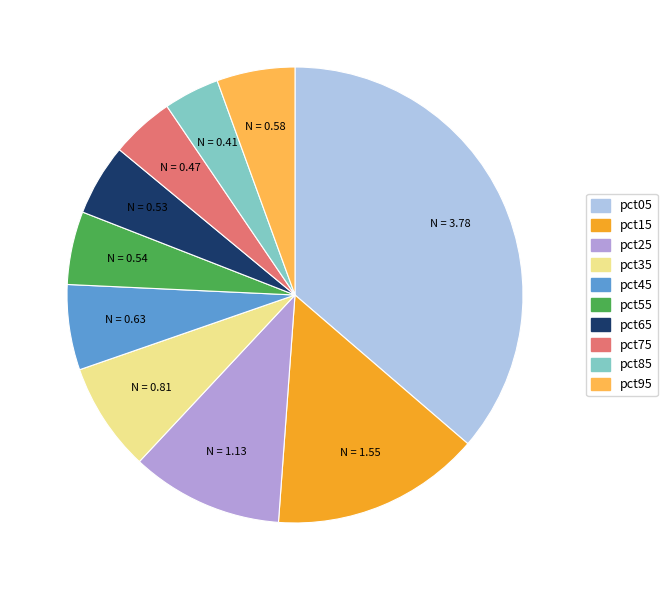

What is the ratio of the value at pct95 to the value at pct15?

0.4